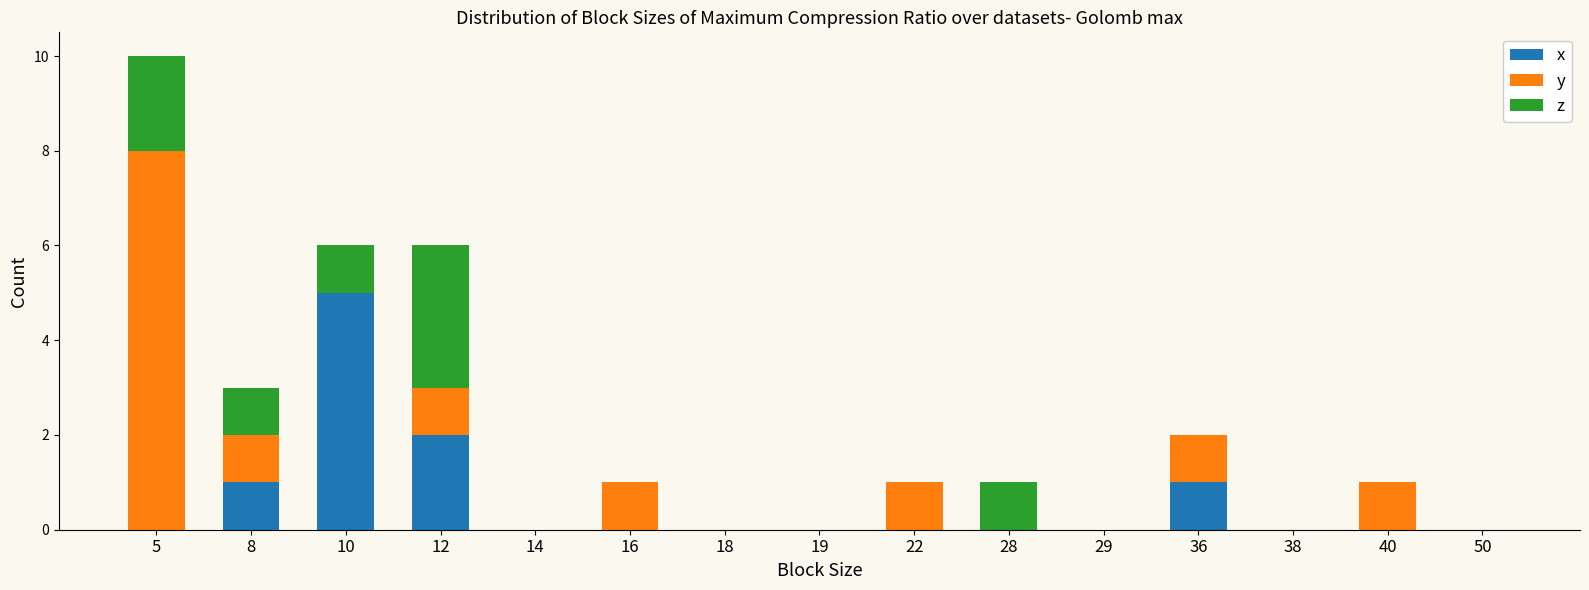

At which category is the sum across all series the highest?

5